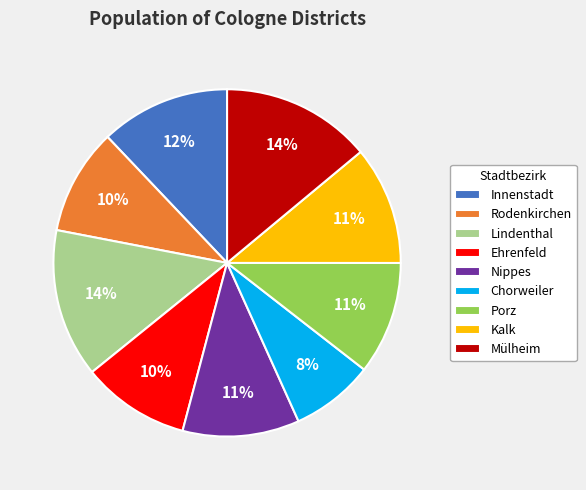

True or false: Rodenkirchen accounts for 17% of the total.

False